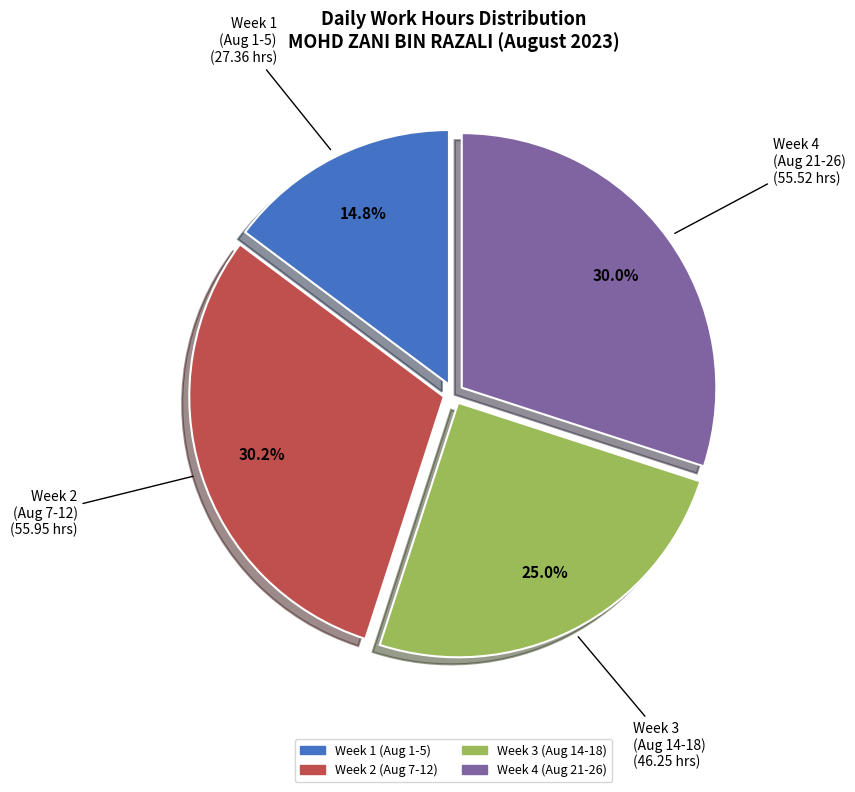

To the nearest percent, what is the average slice percentage?

25%